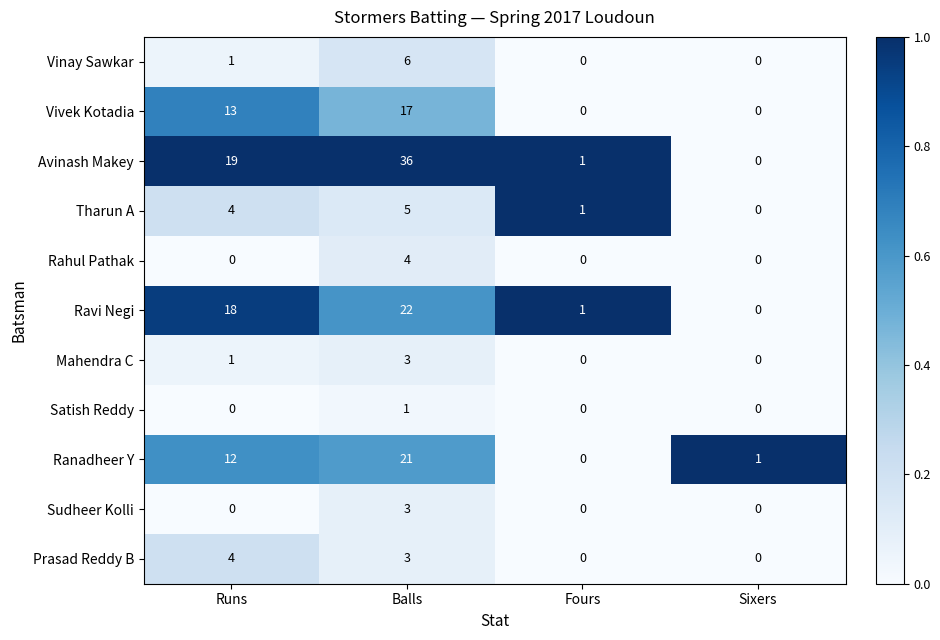

Which series has the widest spread of values?

Avinash Makey